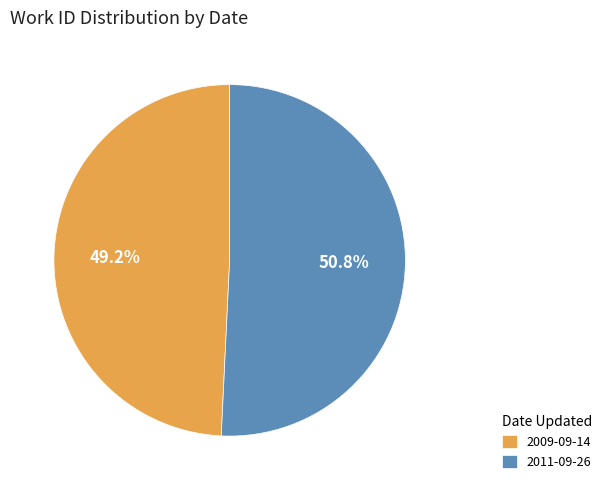

Does 2009-09-14 account for over 50% of the chart?

No